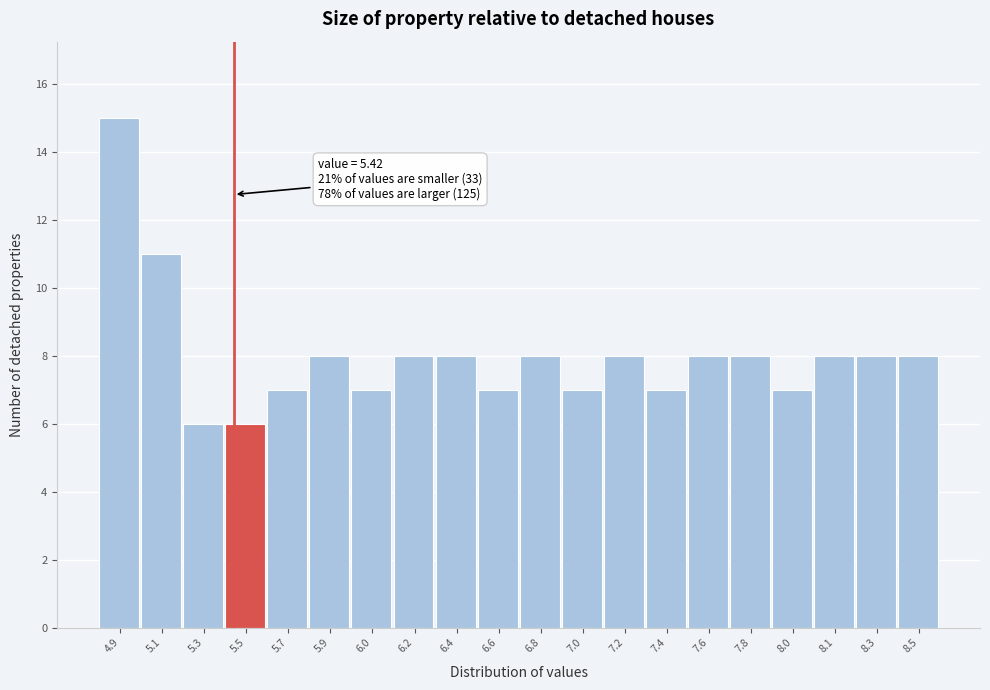

Reading left to right, extract all data points from this chart.

4.9=15	5.1=11	5.3=6	5.5=6	5.7=7	5.9=8	6.0=7	6.2=8	6.4=8	6.6=7	6.8=8	7.0=7	7.2=8	7.4=7	7.6=8	7.8=8	8.0=7	8.1=8	8.3=8	8.5=8